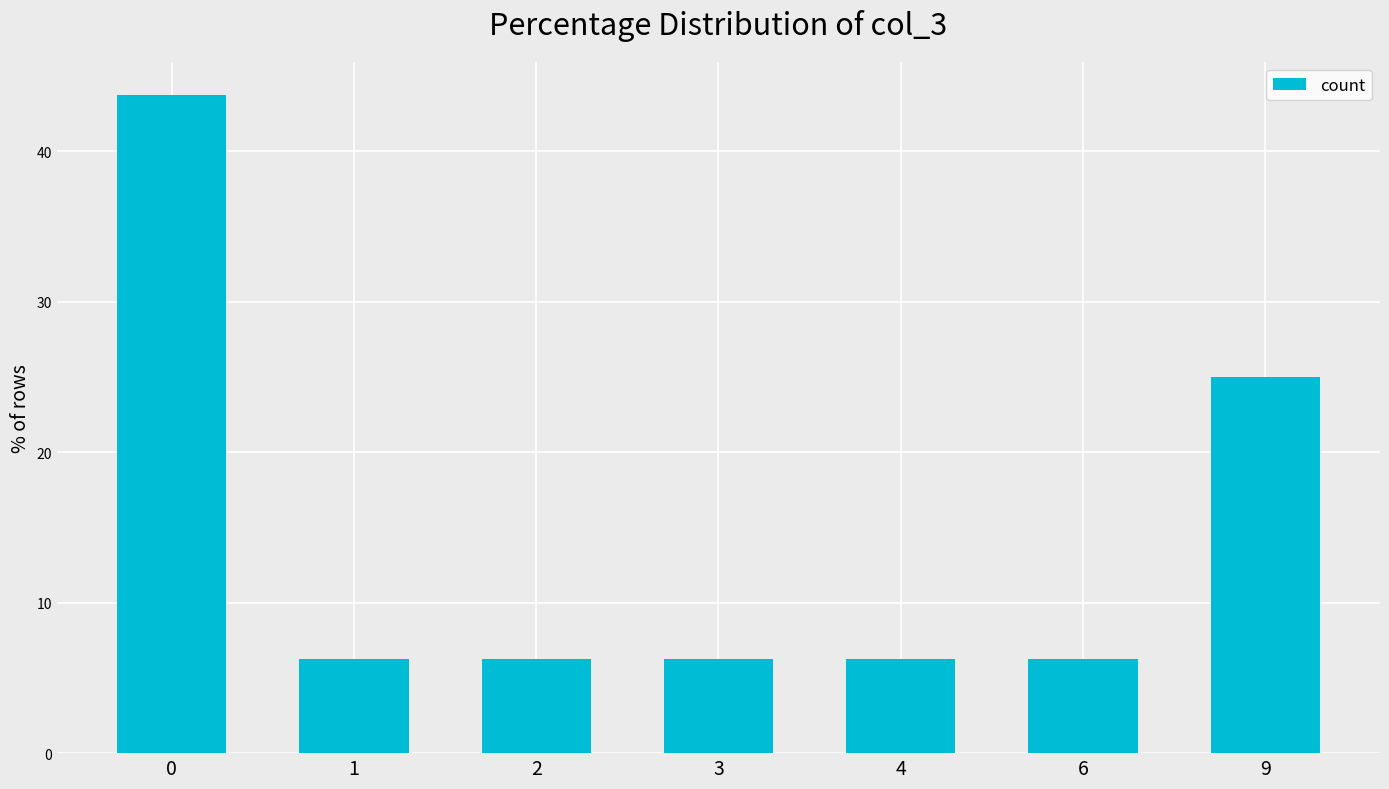

How many bars are there in total?

7